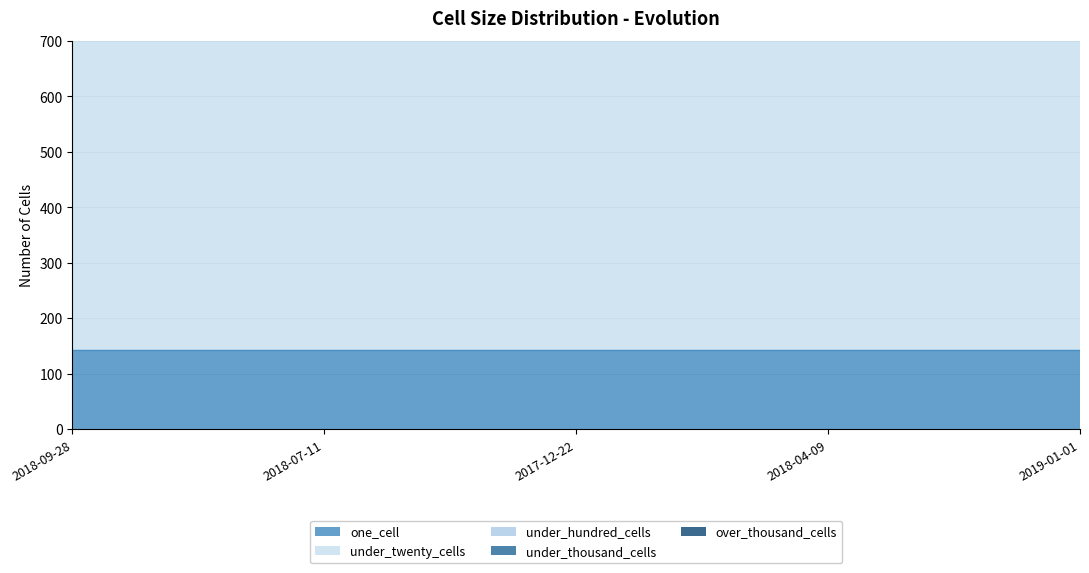

True or false: one_cell and over_thousand_cells cross at least once.

False